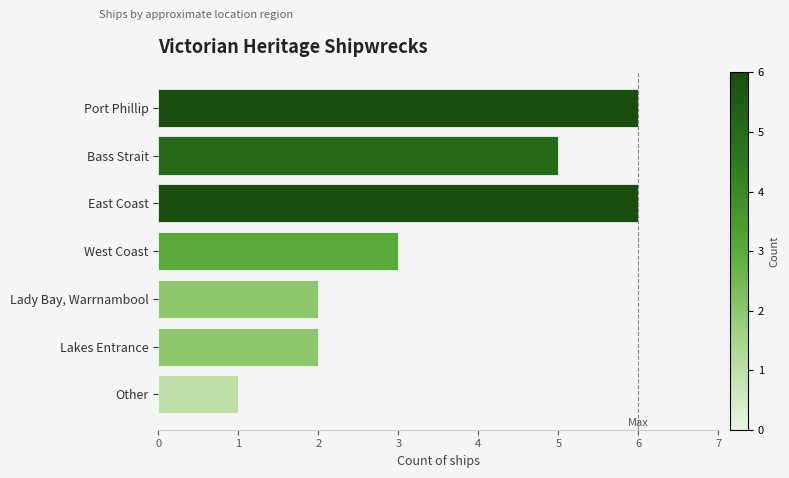

What is the maximum value shown in the chart?

6